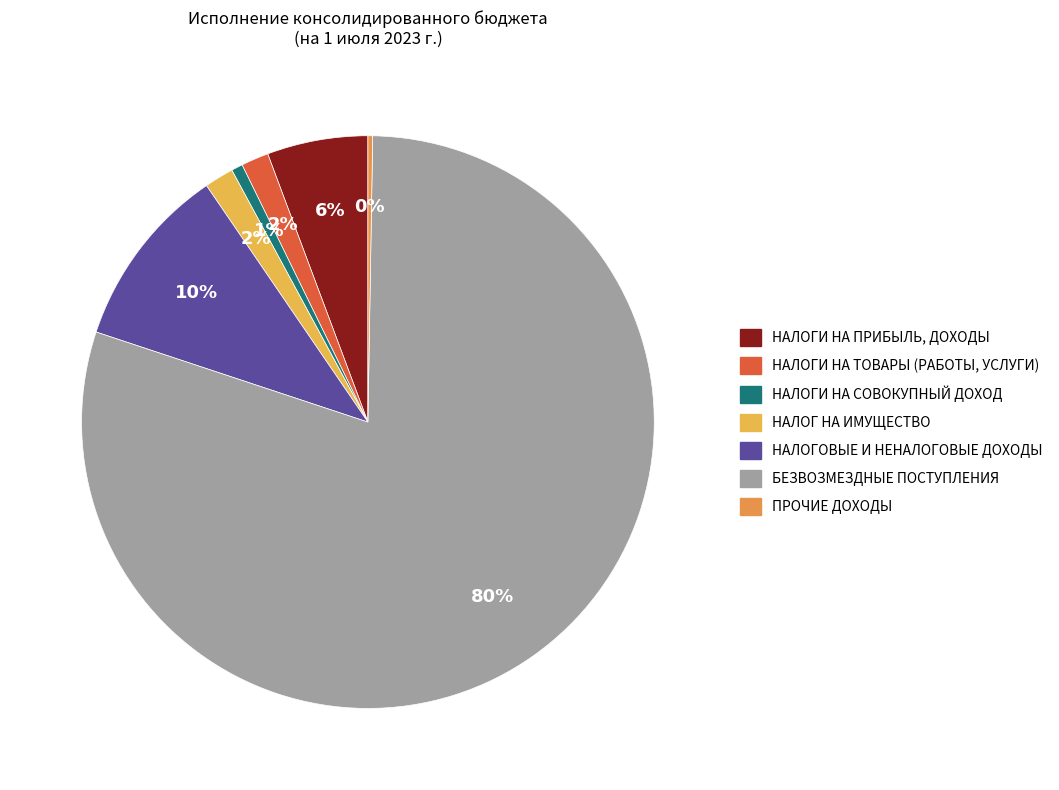

Count the number of slices in the pie.

7